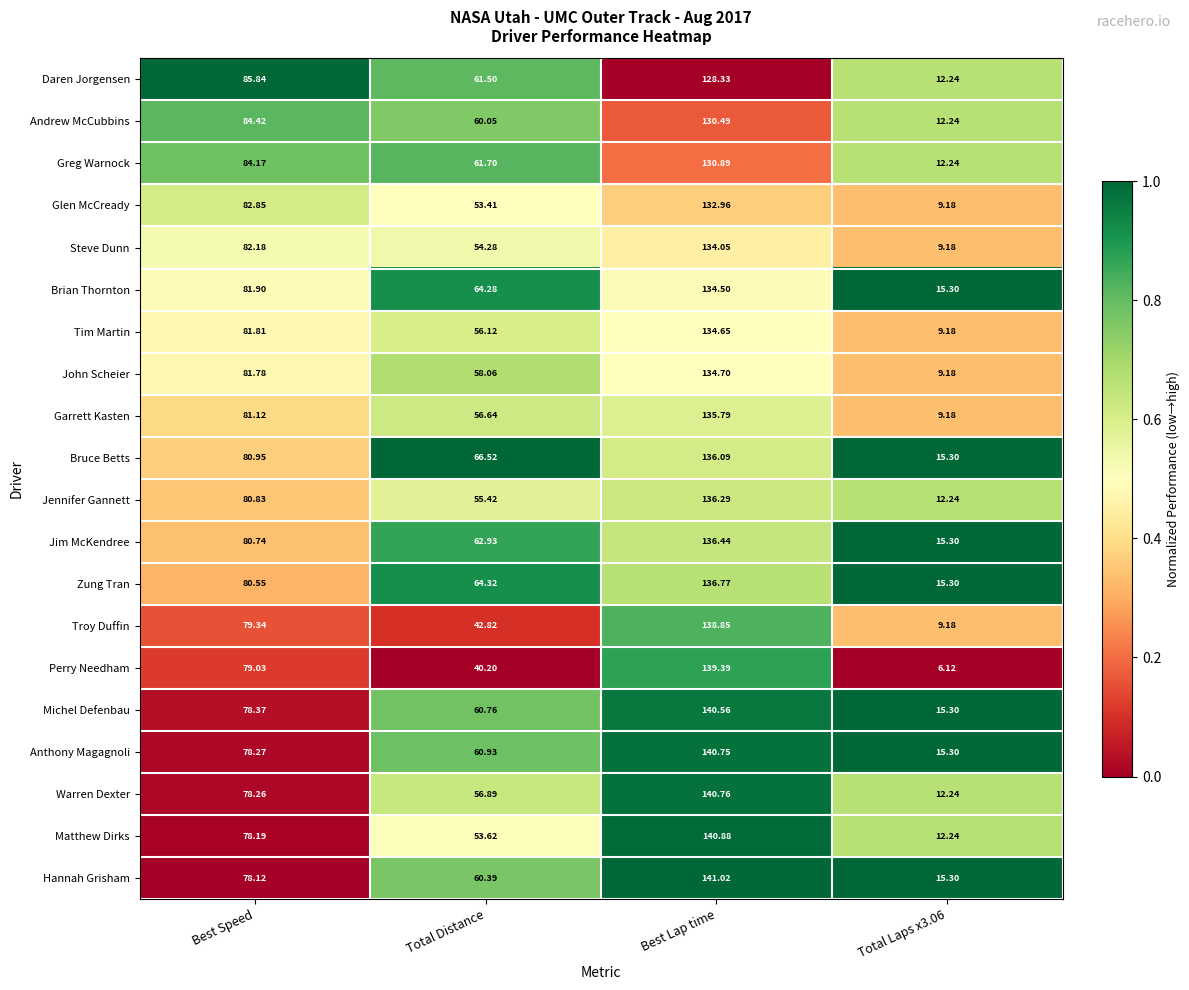

Which series has the largest range (max minus min)?

Perry Needham